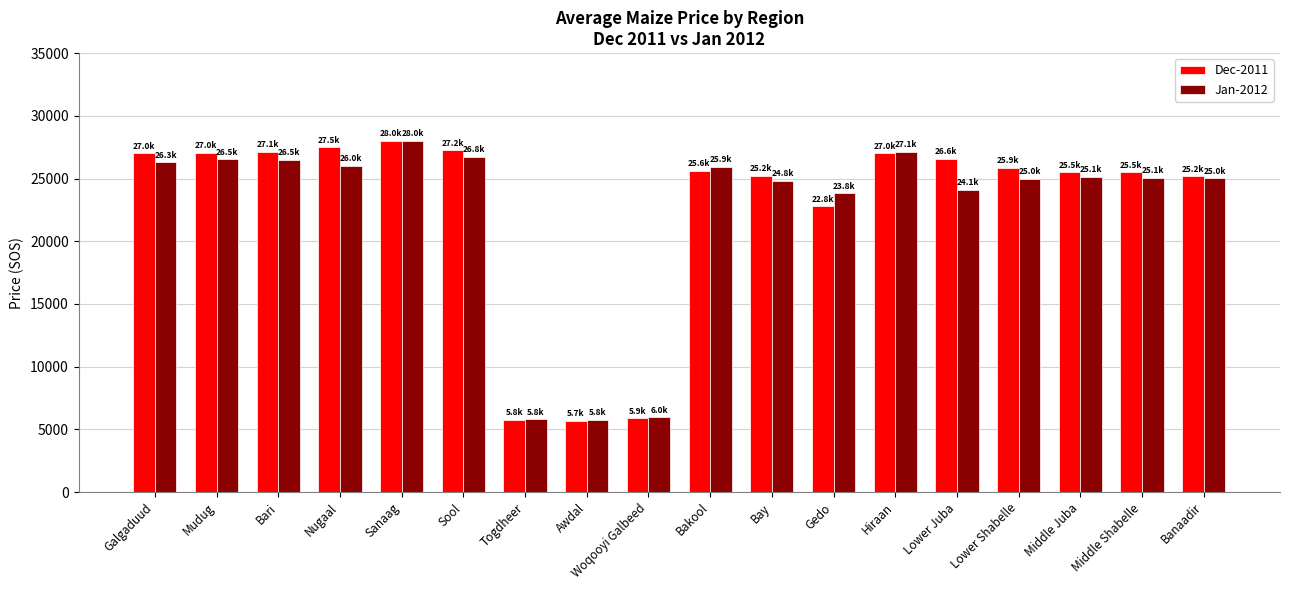

At which label does Jan-2012 first exceed 25125?

Galgaduud